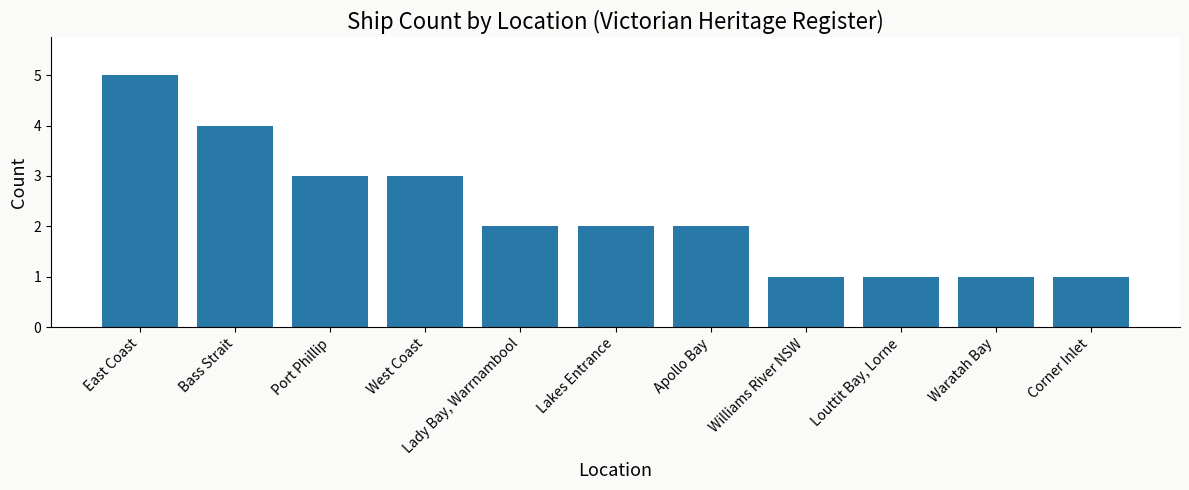

The chart shows a value of 1 at Williams River NSW. True or false?

True